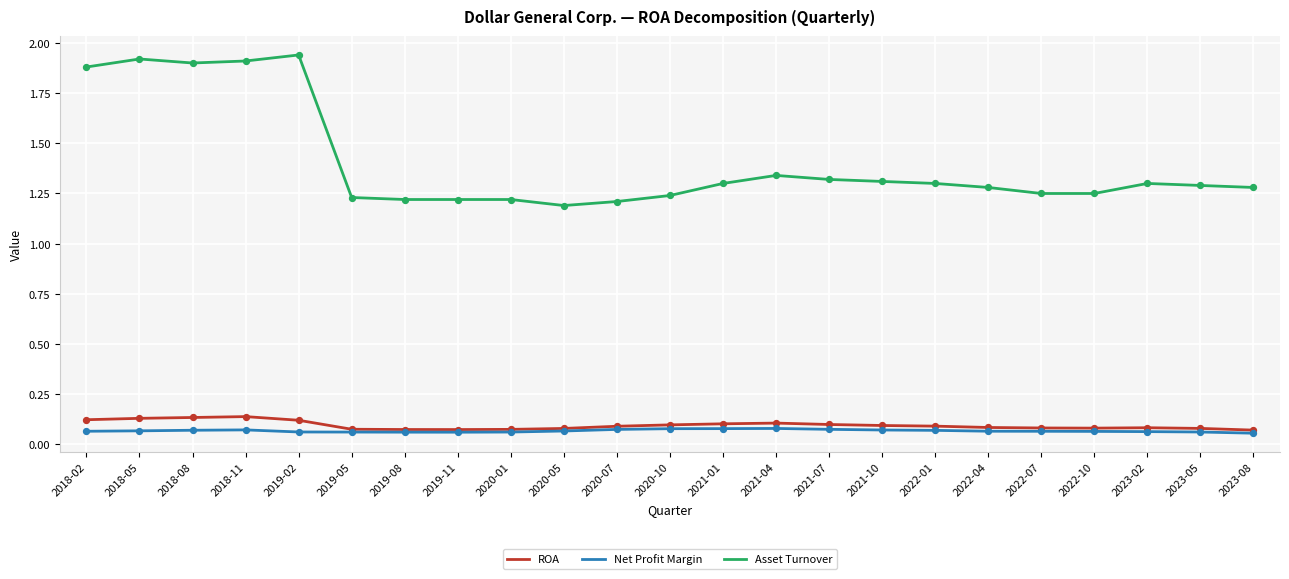

What is the total value across all series at 2020-01?

1.4